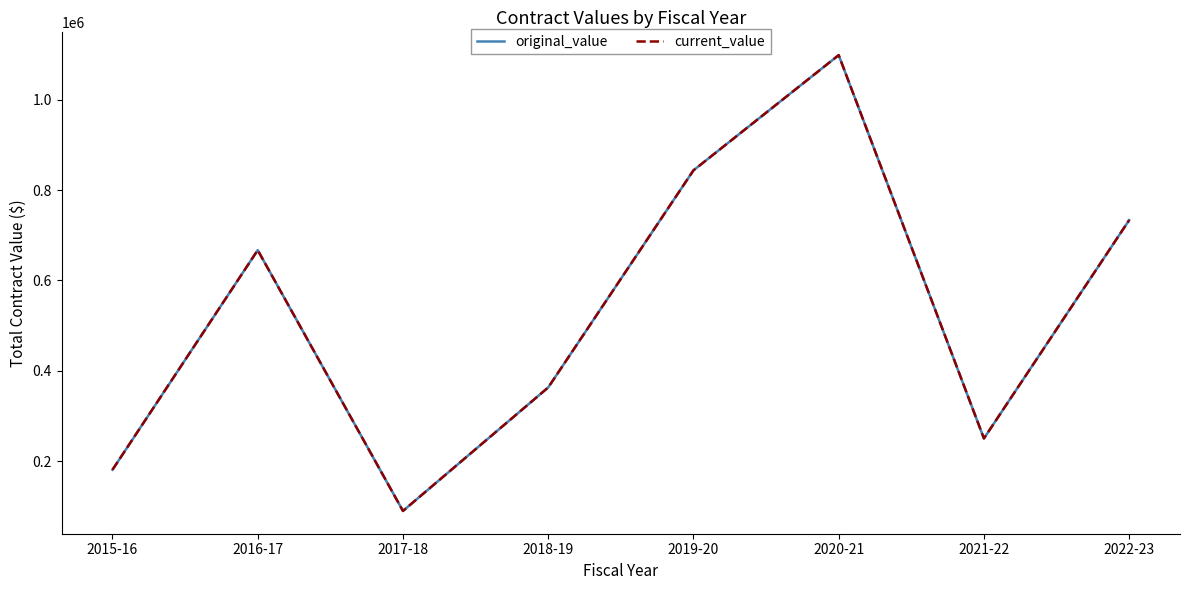

List the series in order of their peak value, highest first.

original_value, current_value